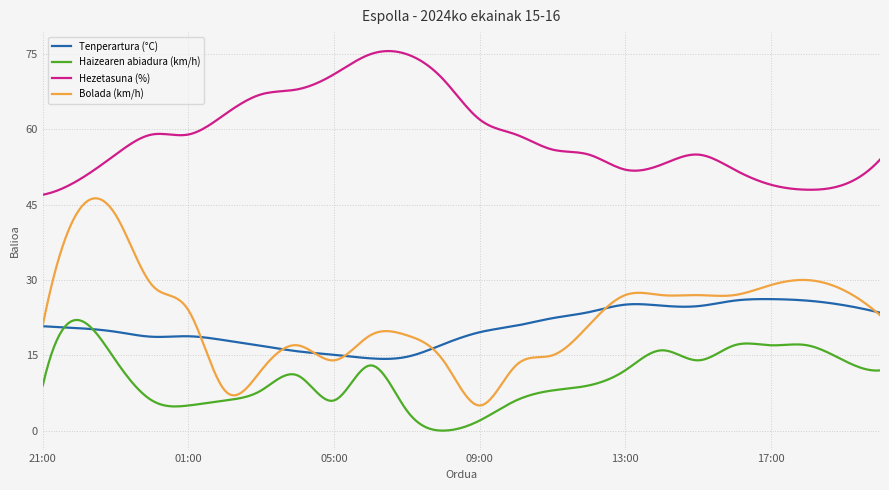

What is the highest value of the Bolada (km/h) series?

46.3